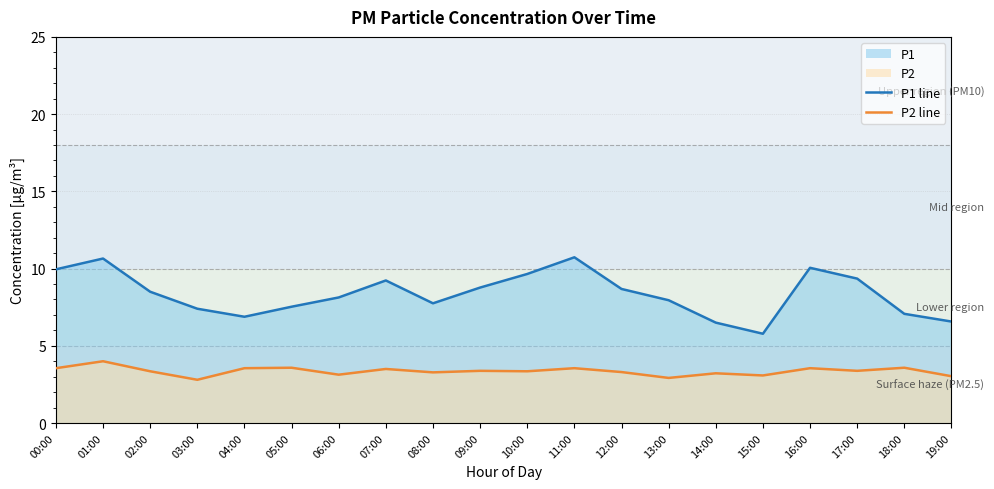

List the labels in order of P2 line value, largest first.

01:00, 05:00, 18:00, 00:00, 04:00, 11:00, 16:00, 07:00, 09:00, 17:00, 02:00, 10:00, 12:00, 08:00, 14:00, 06:00, 15:00, 19:00, 13:00, 03:00